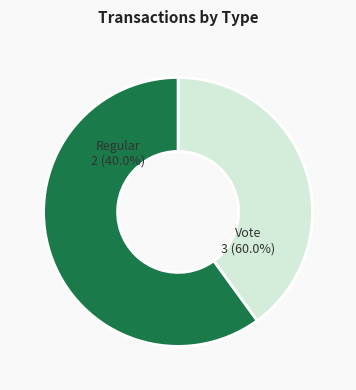

How much of the chart is everything except Regular?

60.0%